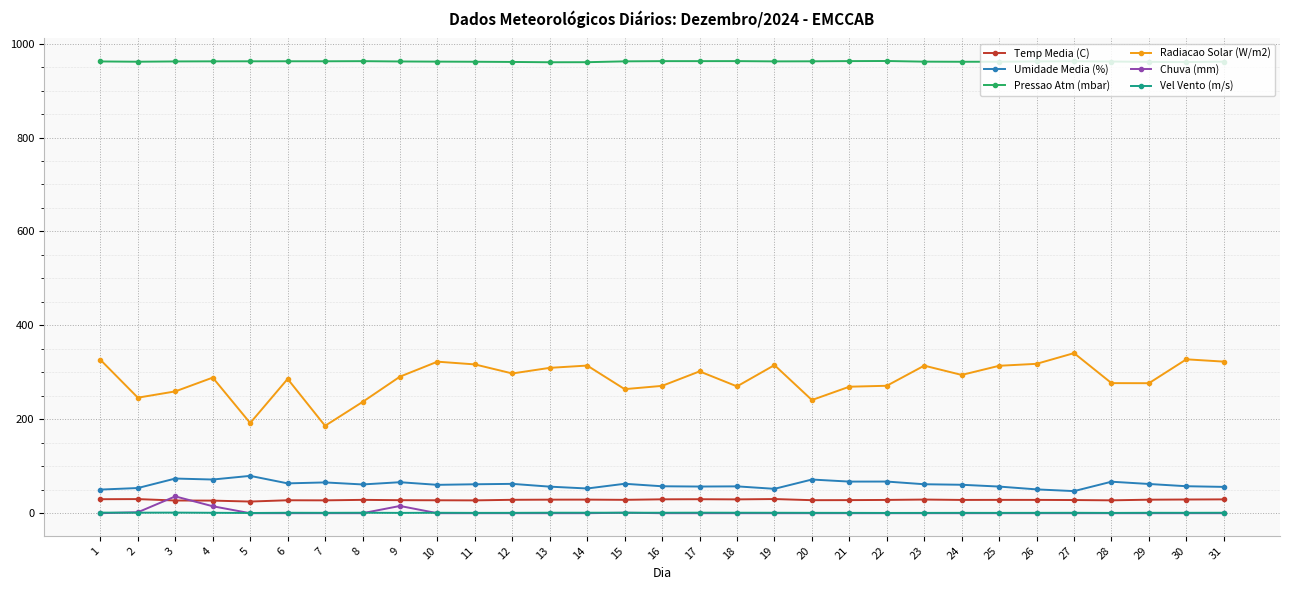

Between 5 and 6, which series saw the biggest shift?

Radiacao Solar (W/m2)